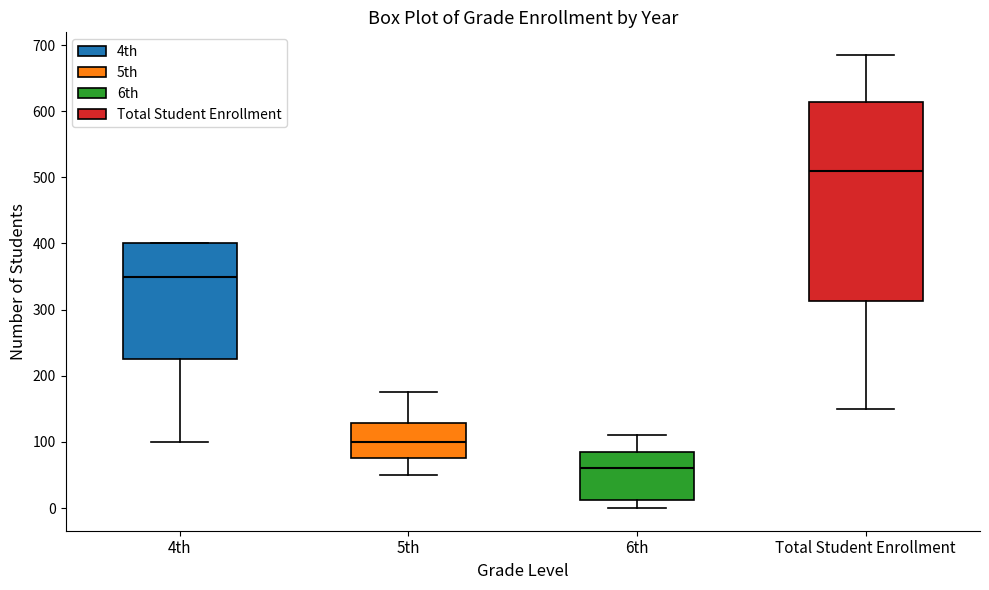

Comparing the boxes themselves (not the whiskers), which one is the tallest?

Total Student Enrollment